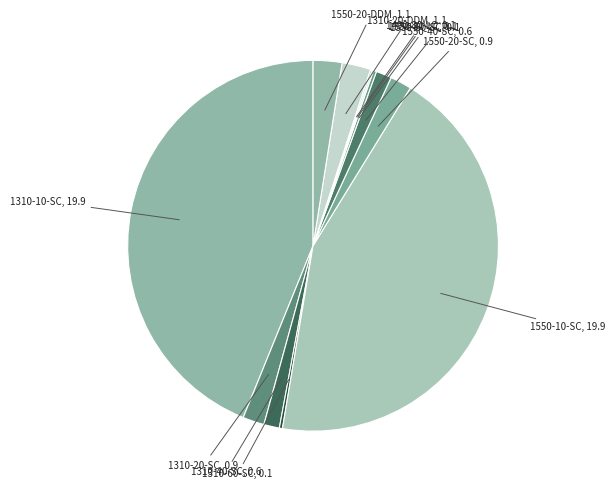

Is there a majority slice in this chart?

No